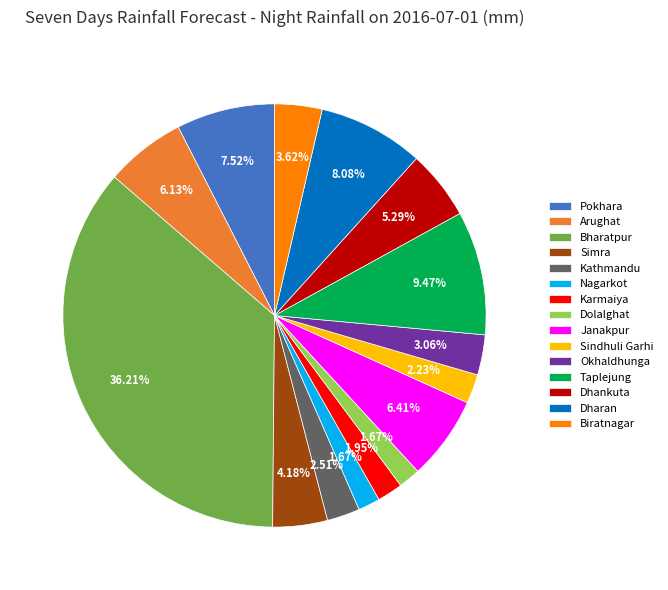

Between Pokhara and Janakpur, which is larger?

Pokhara